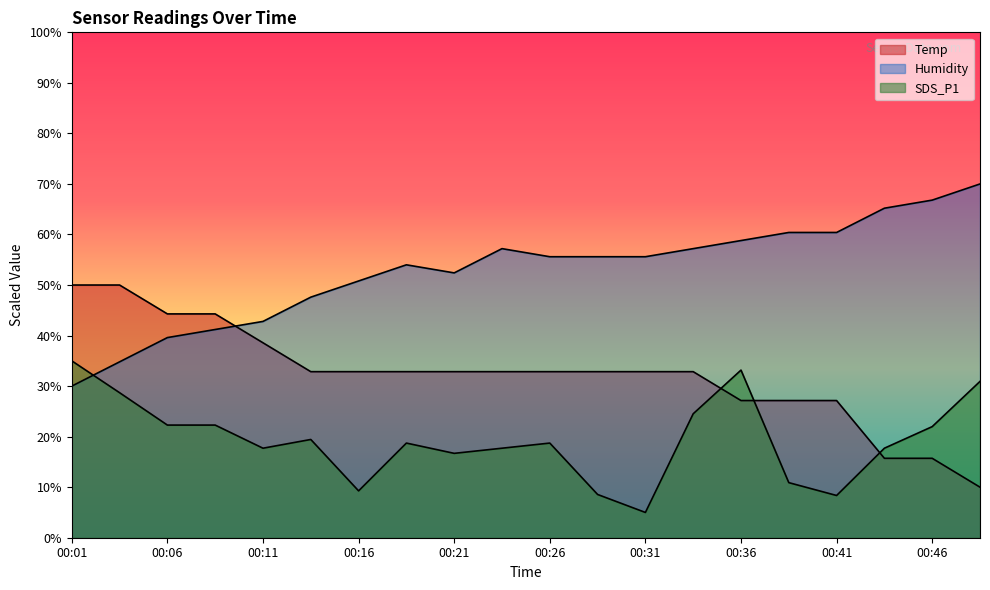

Which series ends up on top after the final intersection of Temp and SDS_P1?

SDS_P1